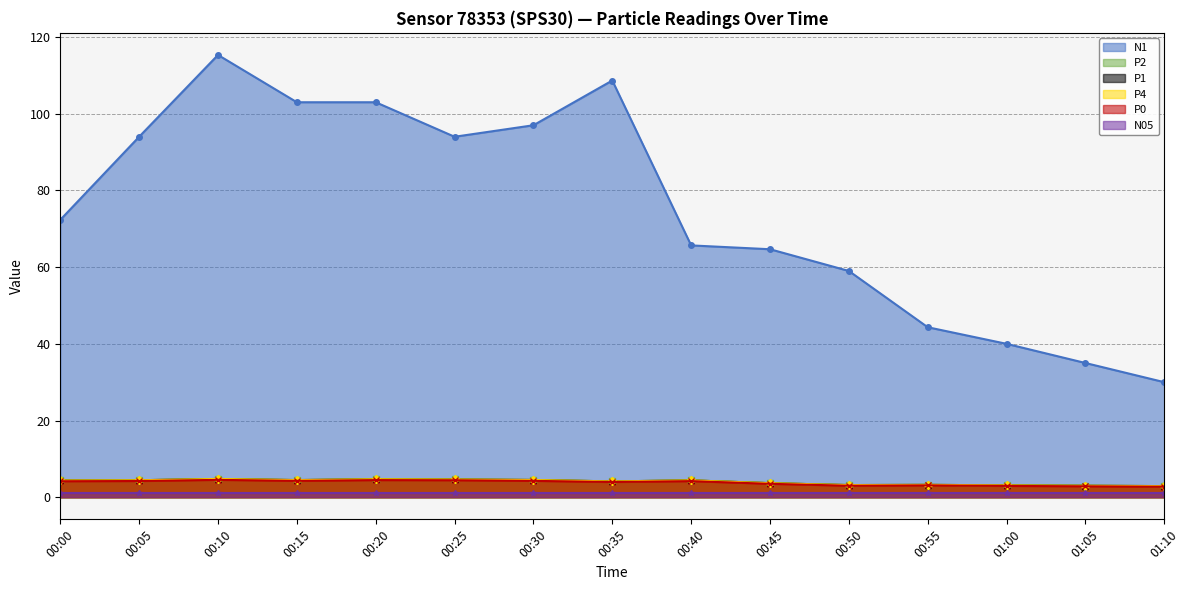

True or false: P2 has more than 0 points higher than both neighbors.

True